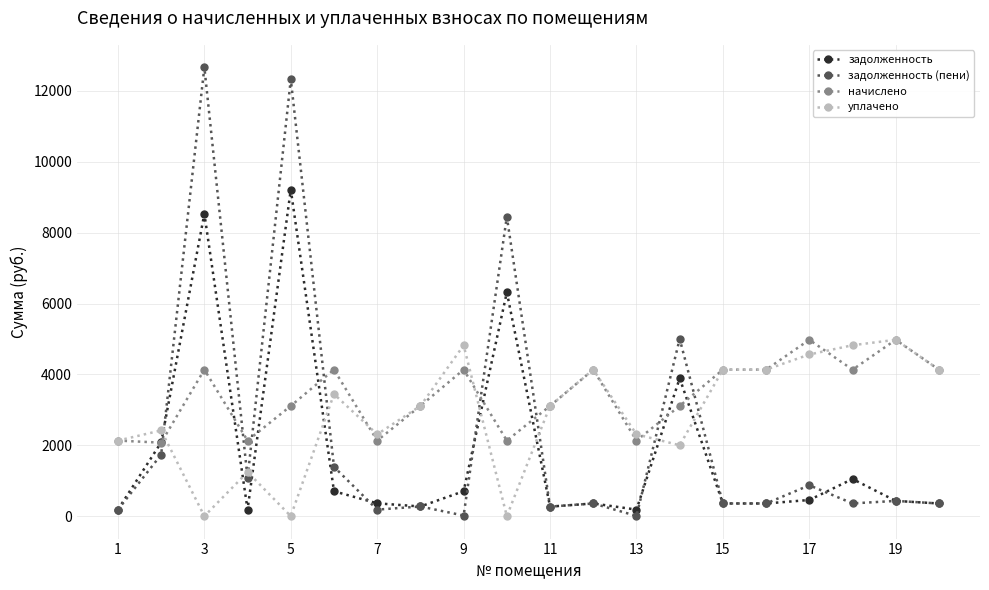

How many lines are shown in the chart?

4